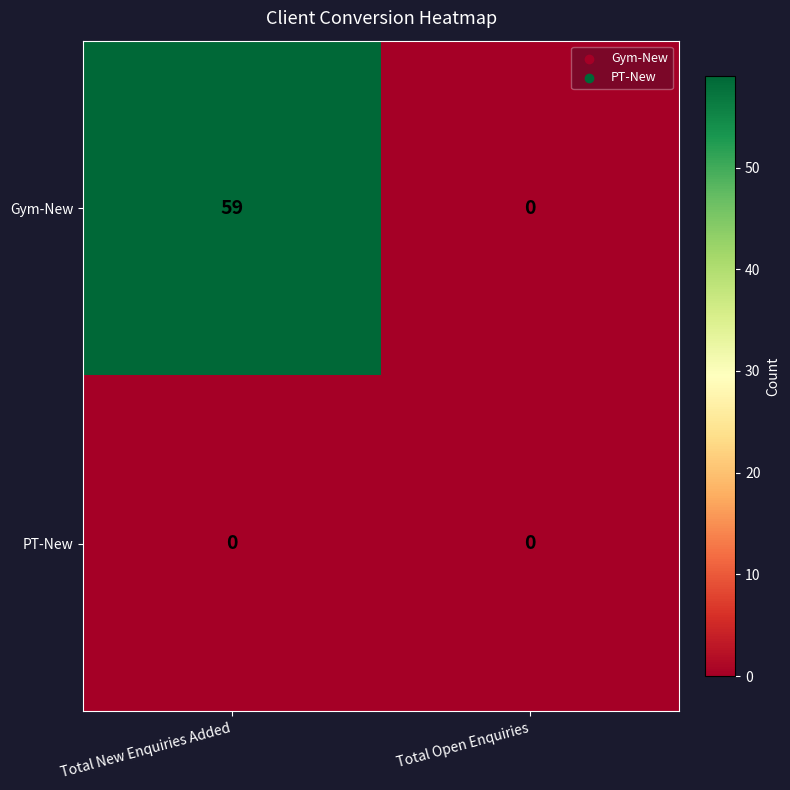

What is the highest value of the Gym-New series?

59